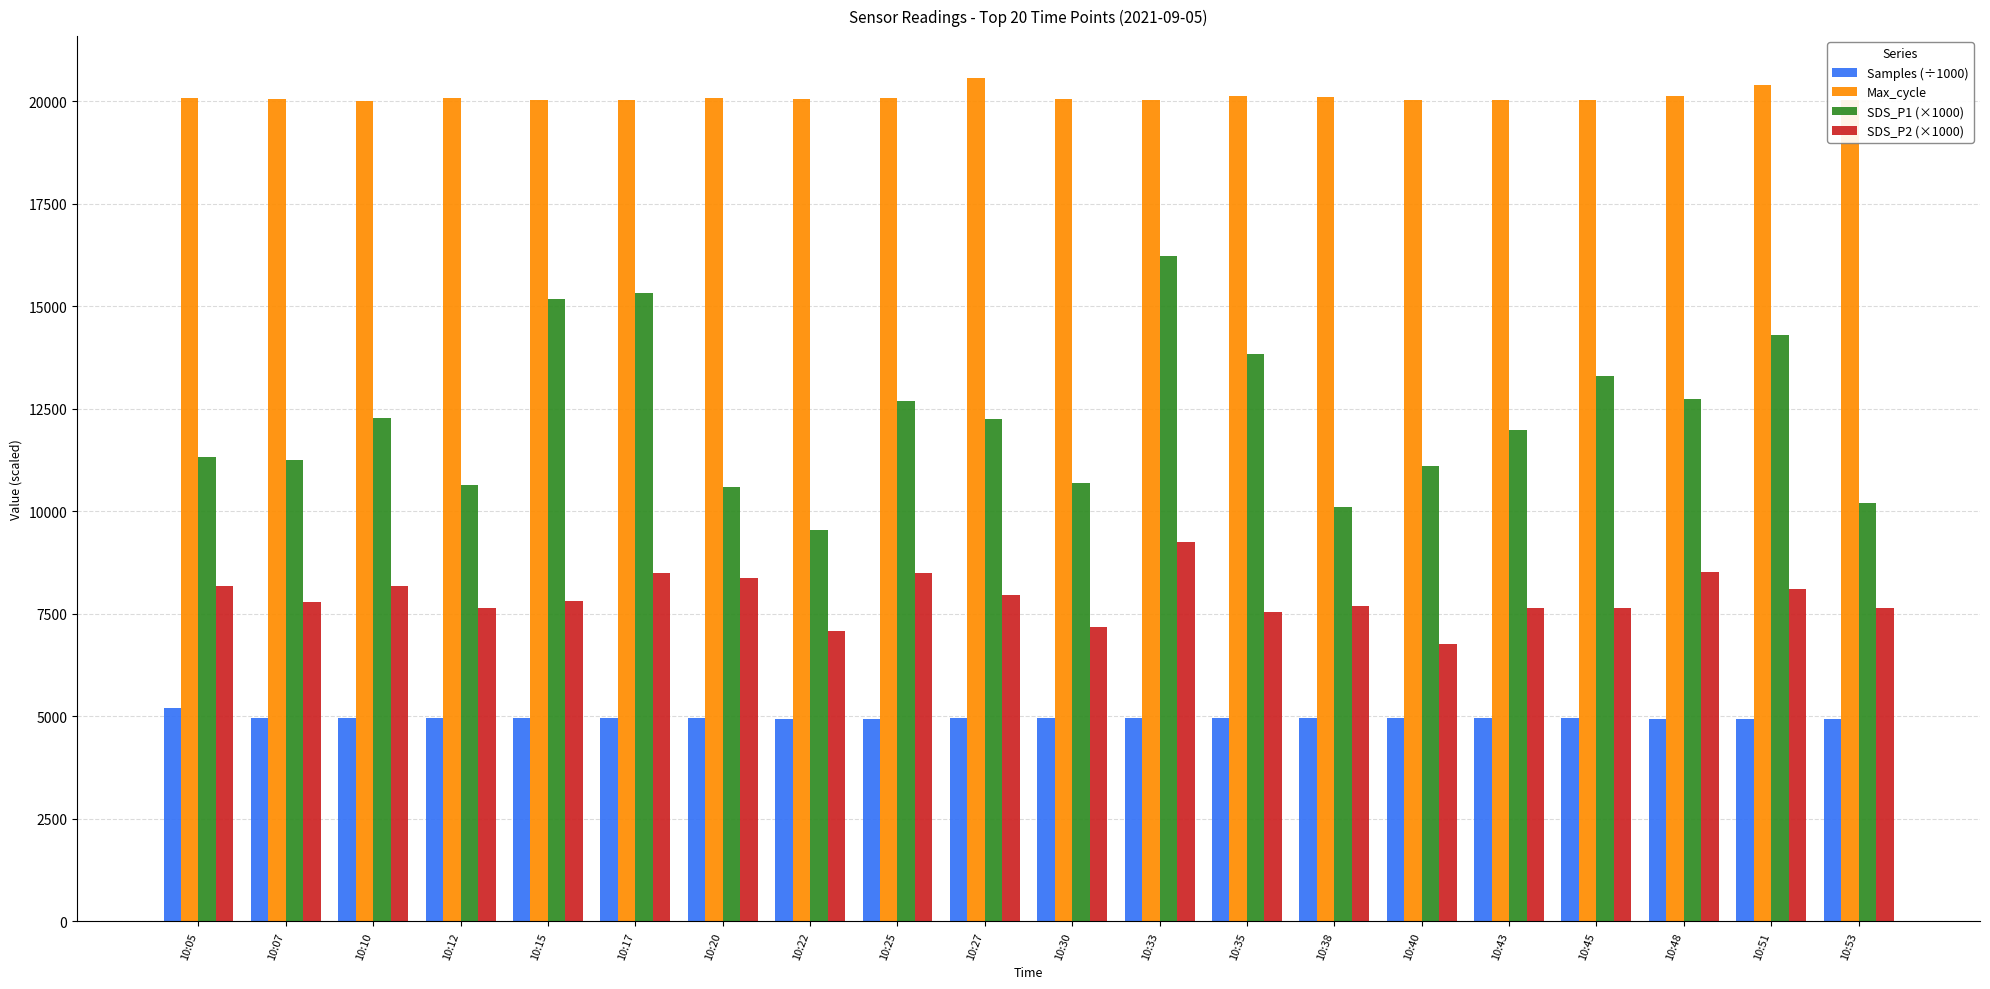

What is the total value across all series at 10:38?

42844.5